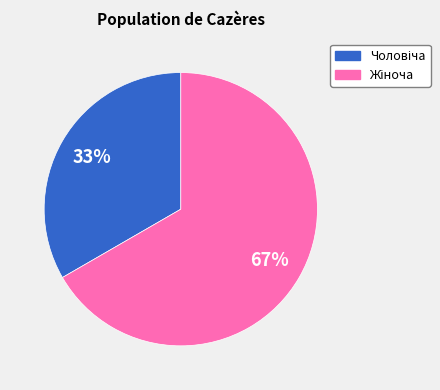

To the nearest percent, what is the average slice percentage?

50%